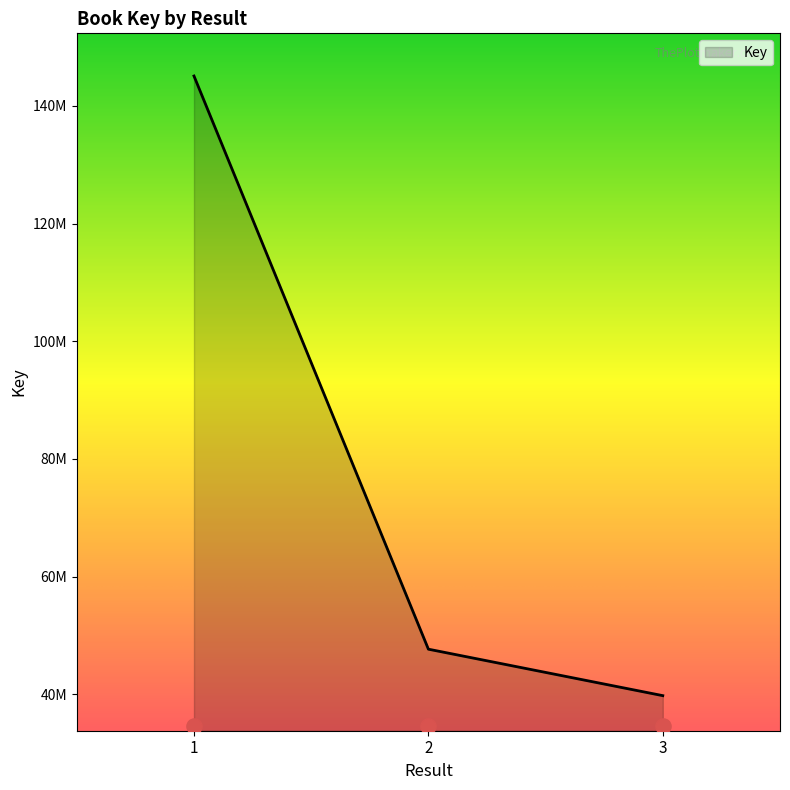

Between 2 and 1, which is larger?

1